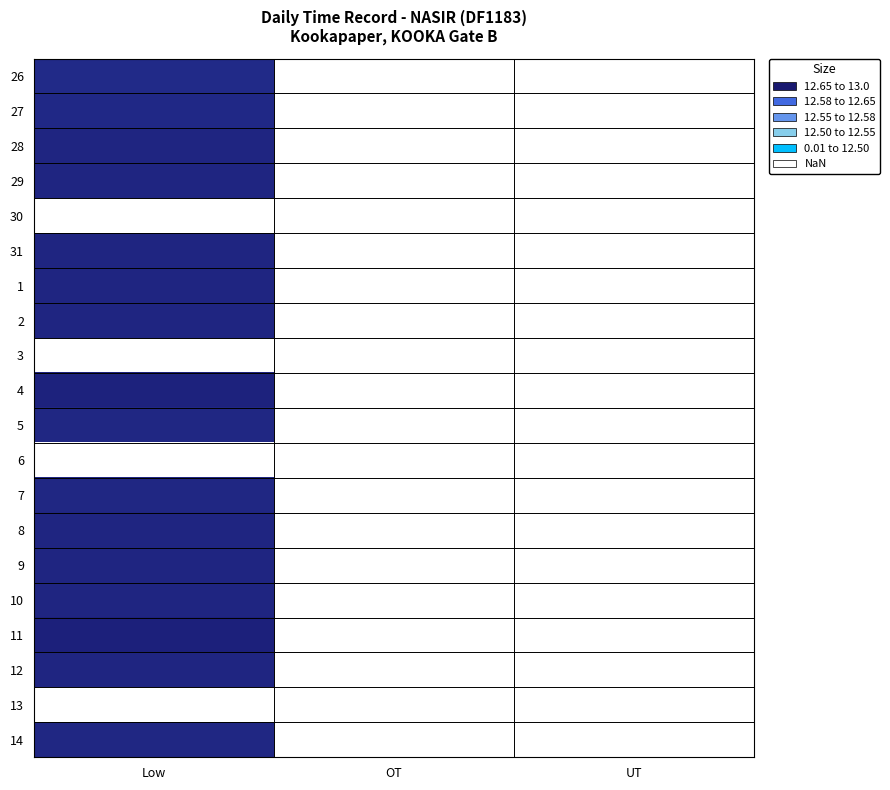

Is the value of 2 at UT greater than the value of 10 at OT?

No